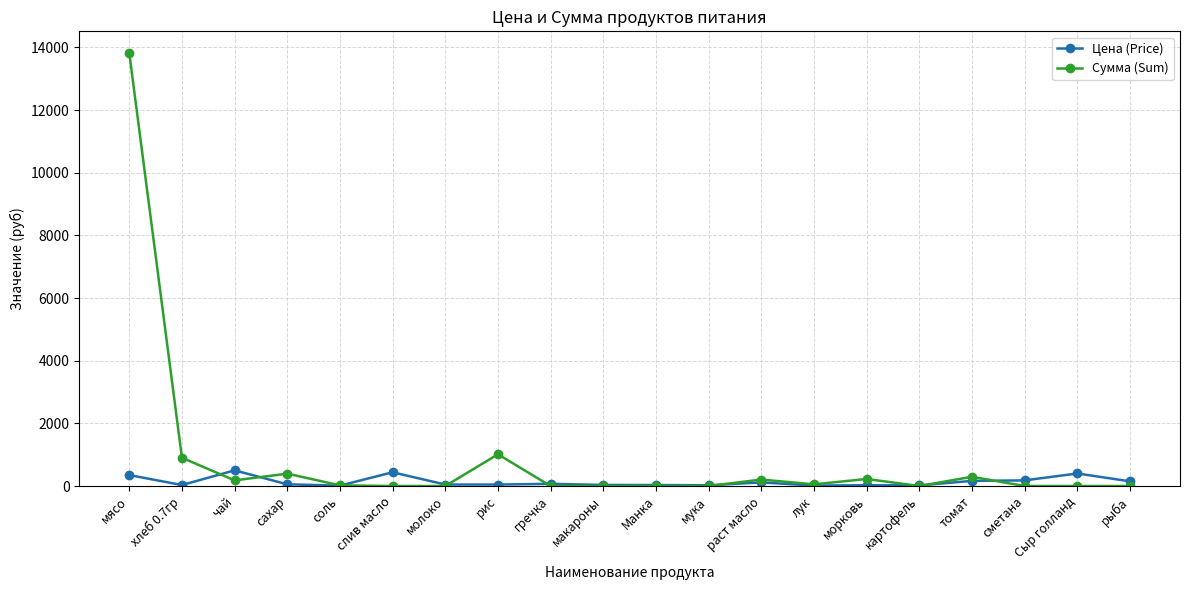

Where is the first local maximum for Сумма (Sum)?

сахар